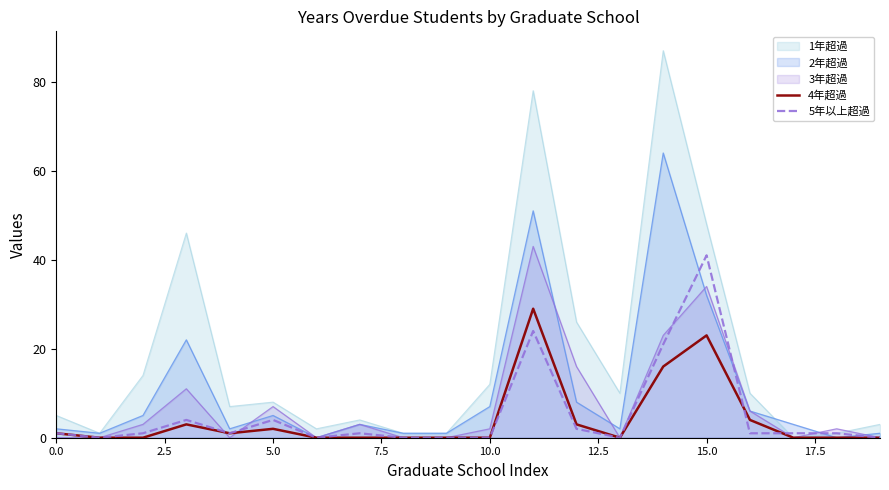

How many data points in 4年超過 are above 0?

9